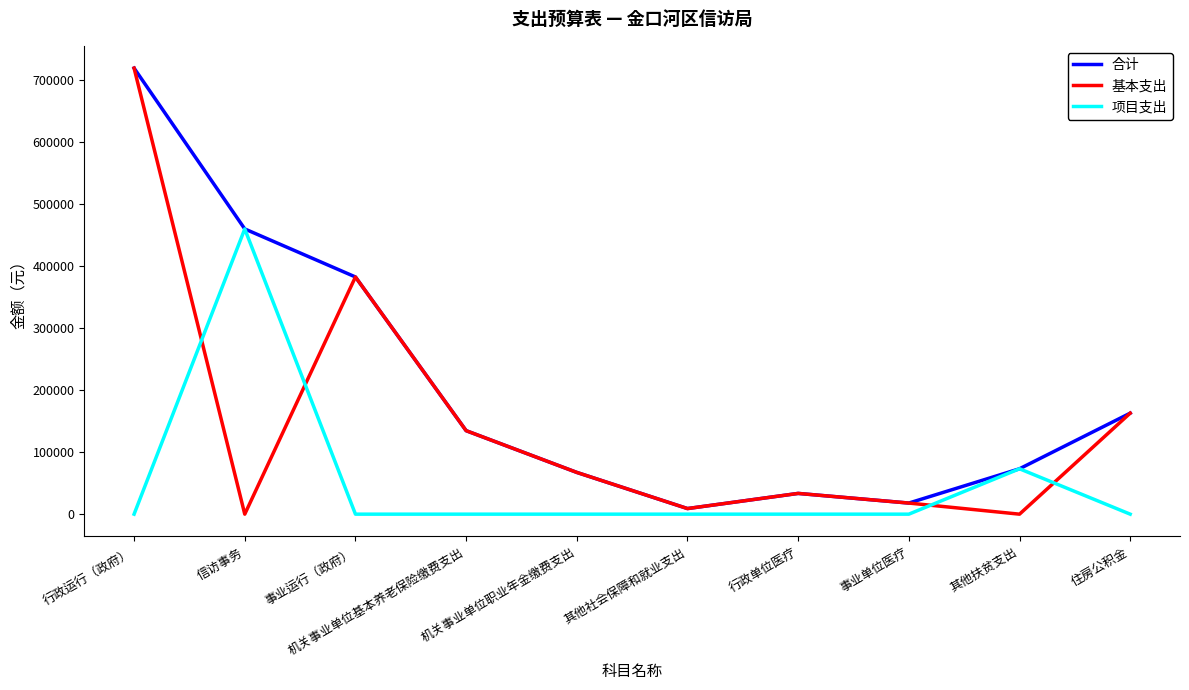

What position from the left is 行政单位医疗?

7